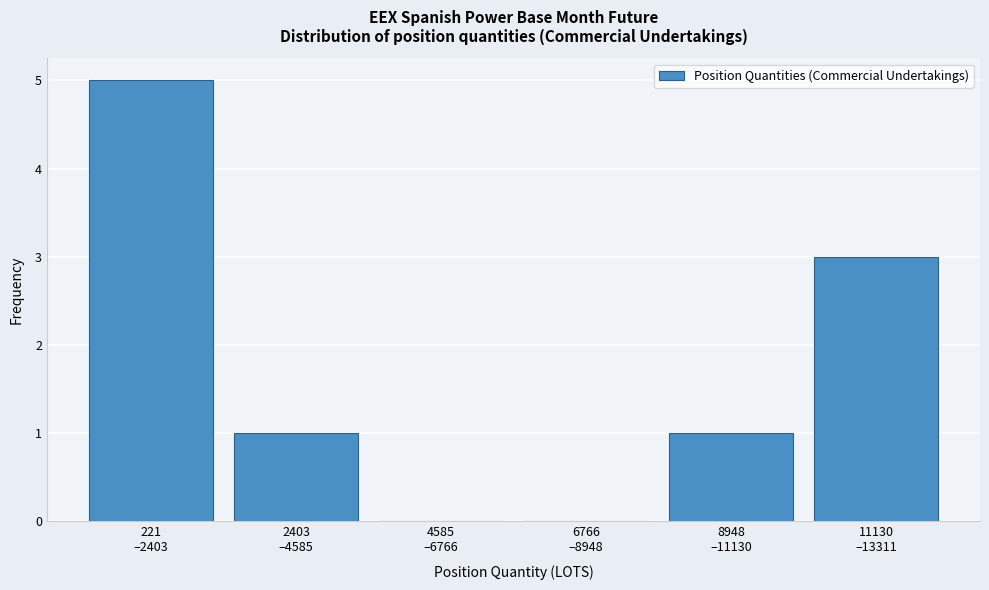

What is the greatest value displayed?

5